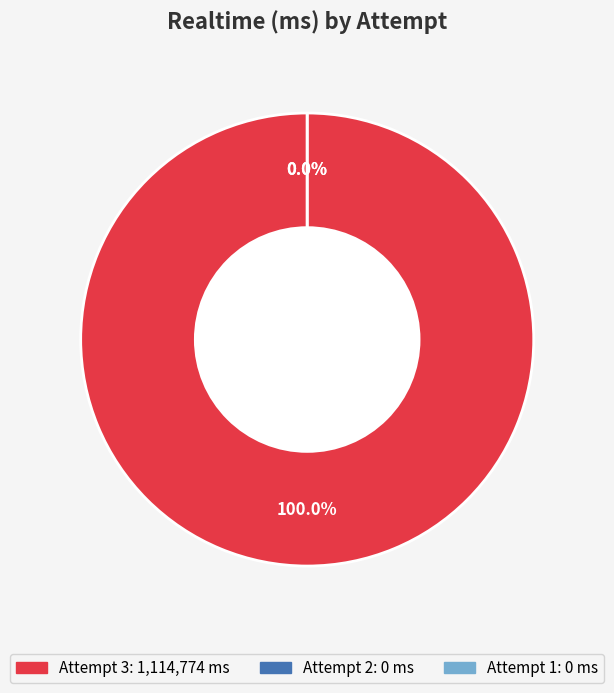

Count the number of slices in the pie.

3